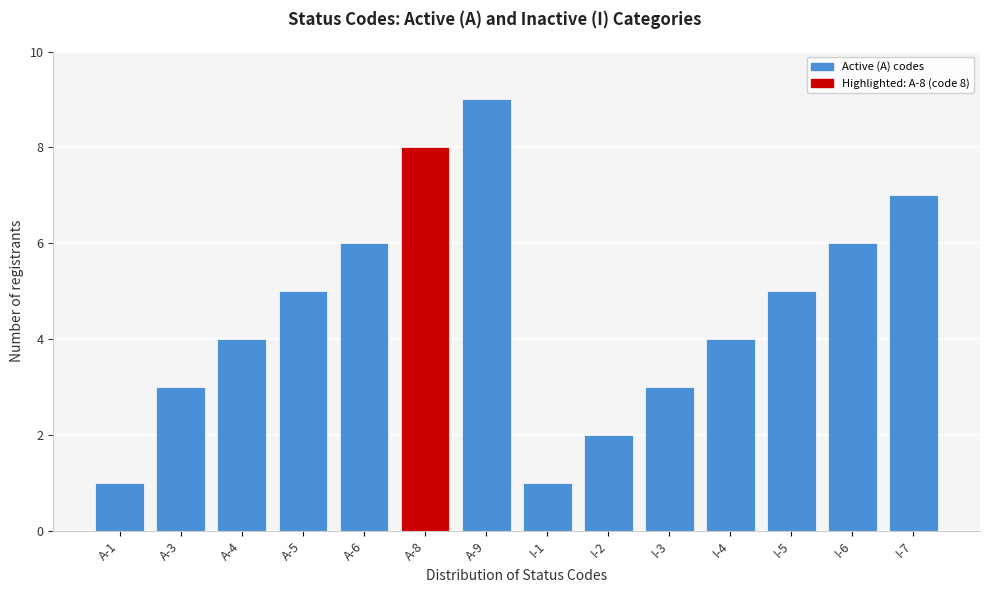

Reading right to left, what are all the values shown in this chart?

7	6	5	4	3	2	1	9	8	6	5	4	3	1